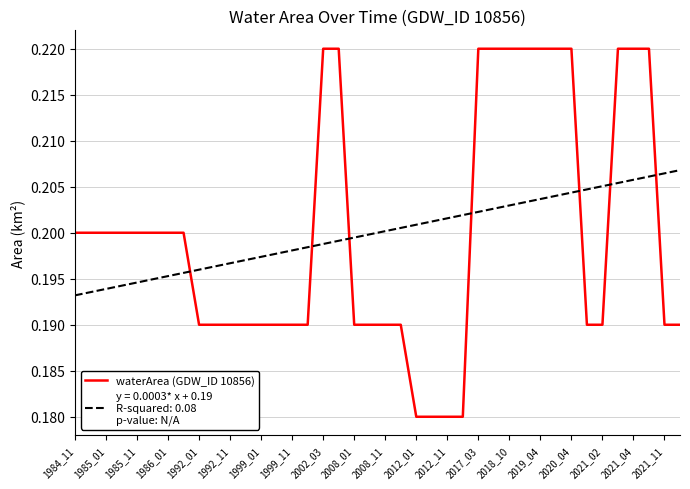

How many lines are shown in the chart?

2